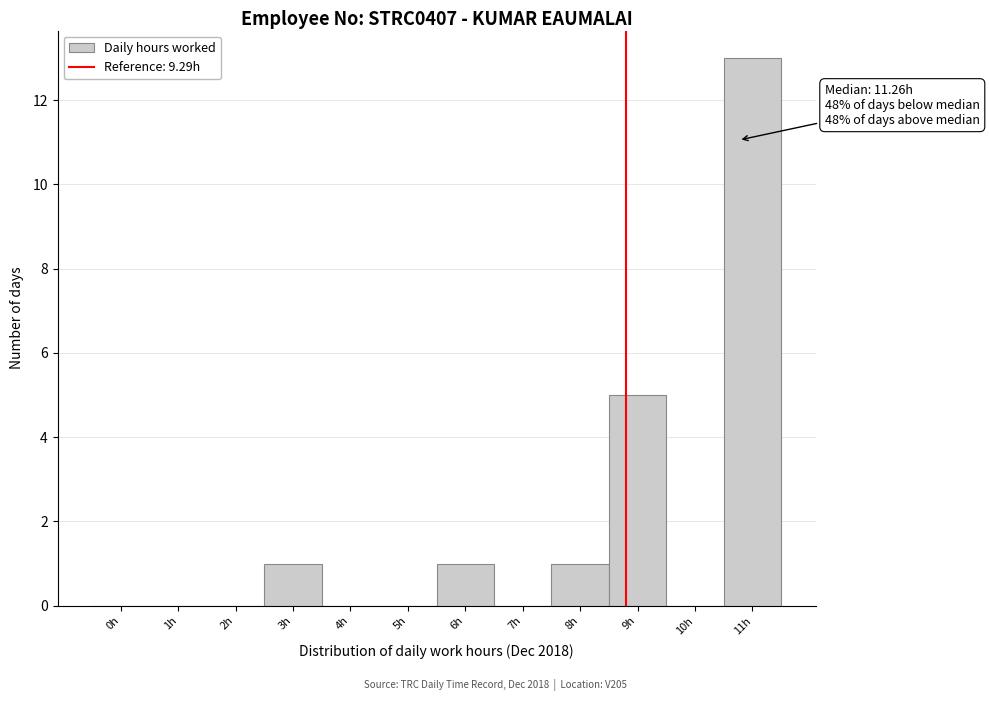

Reading right to left, what are all the values shown in this chart?

11h=13	10h=0	9h=5	8h=1	7h=0	6h=1	5h=0	4h=0	3h=1	2h=0	1h=0	0h=0